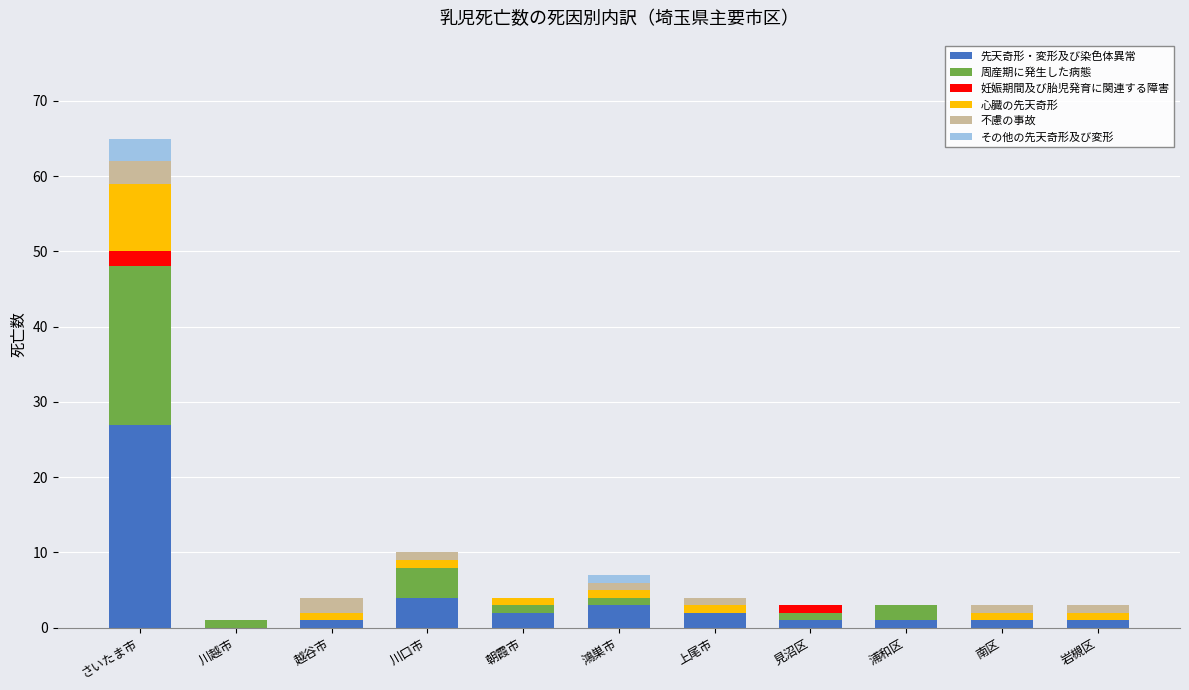

Which category has the highest value in the 先天奇形・変形及び染色体異常 series?

さいたま市